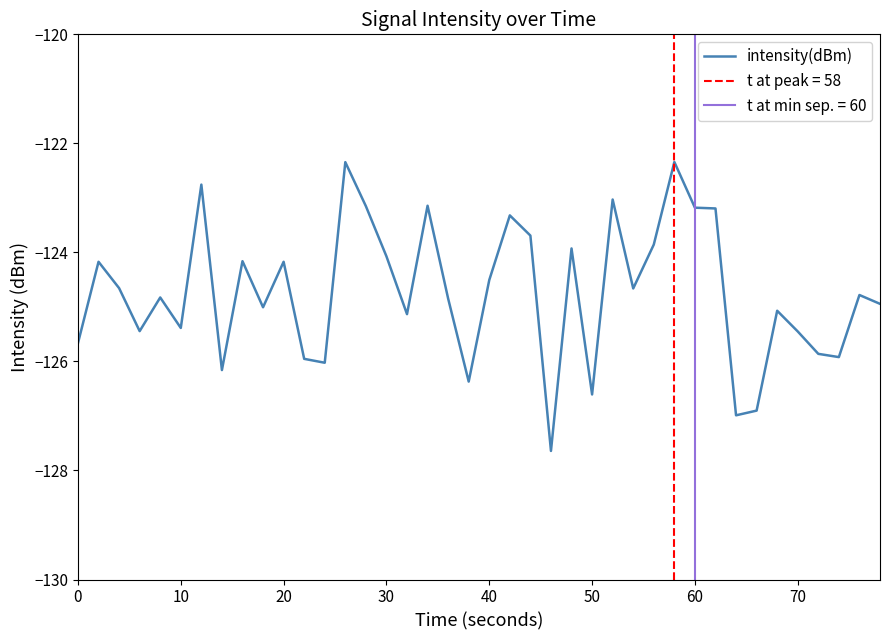

What is the highest value of the intensity(dBm) series?

-122.3